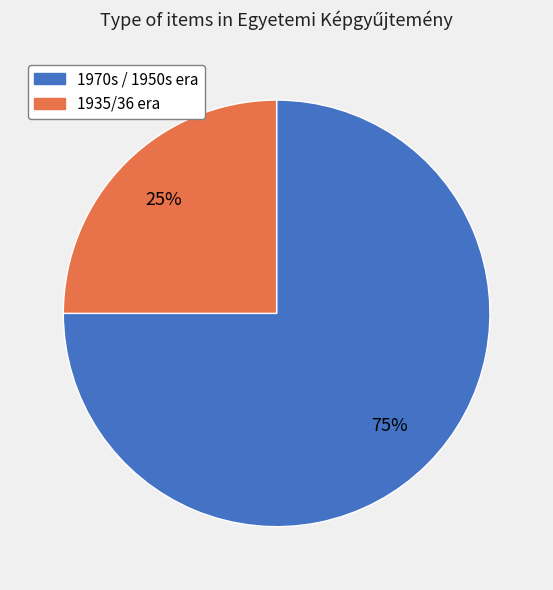

Does any single category account for the majority?

Yes